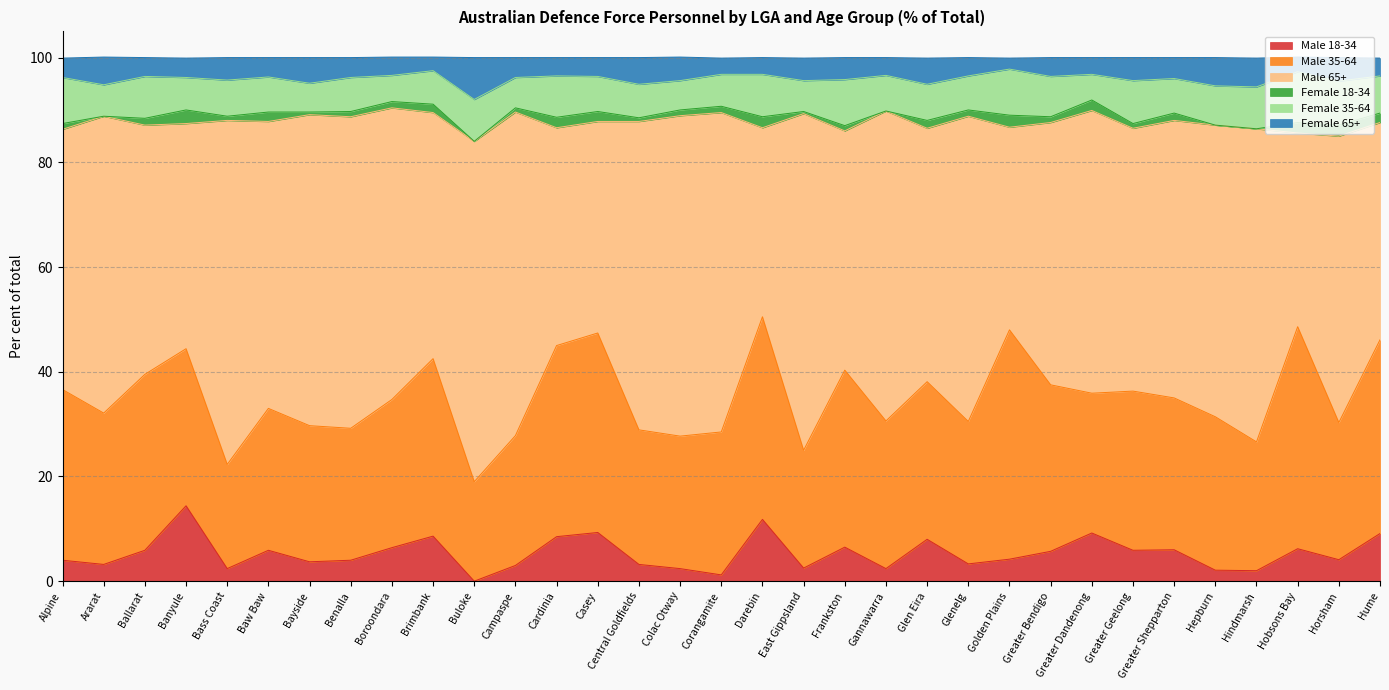

Which category has the highest value in the Male 18-34 series?

Banyule